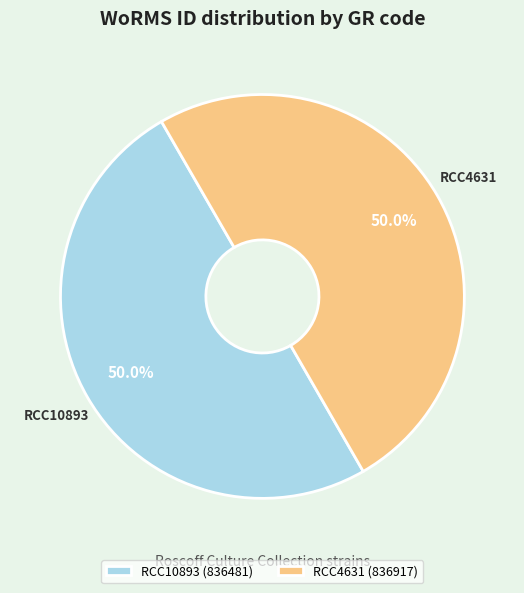

Combined, what portion of the pie is RCC4631 and RCC10893?

100.0%